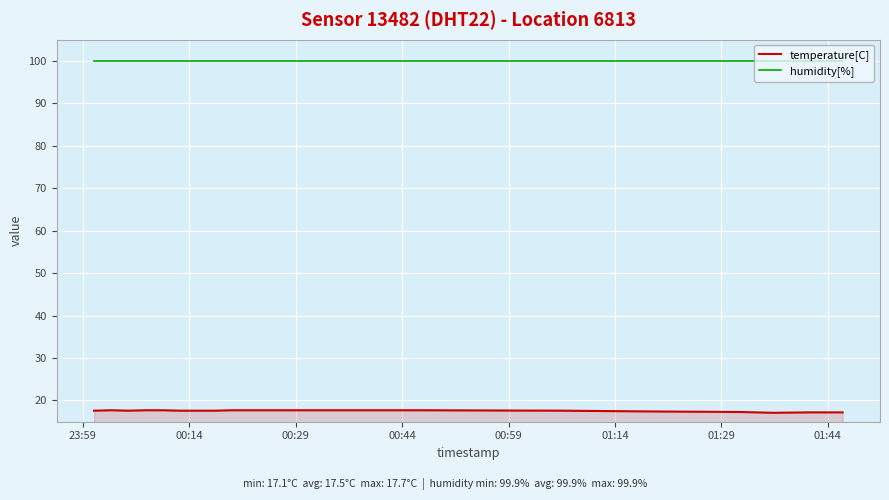

Which series has the largest total across all categories?

humidity[%]